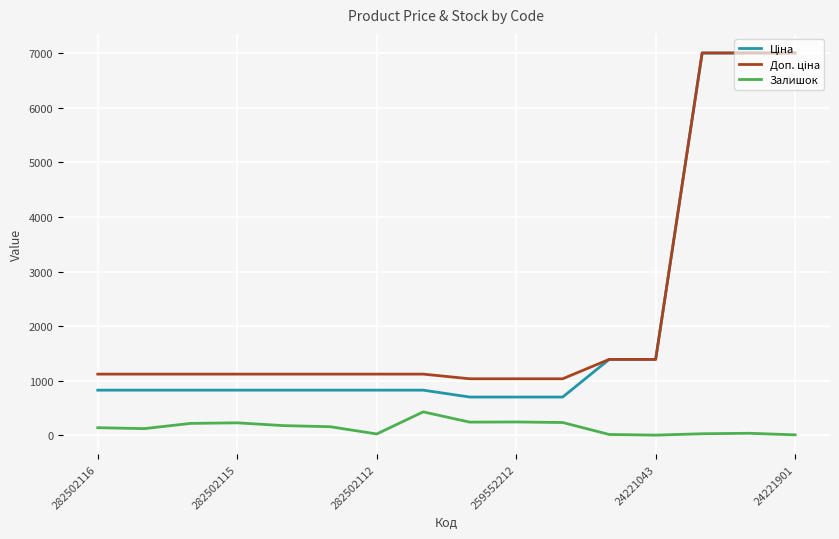

What is the greatest value displayed?

7002.6